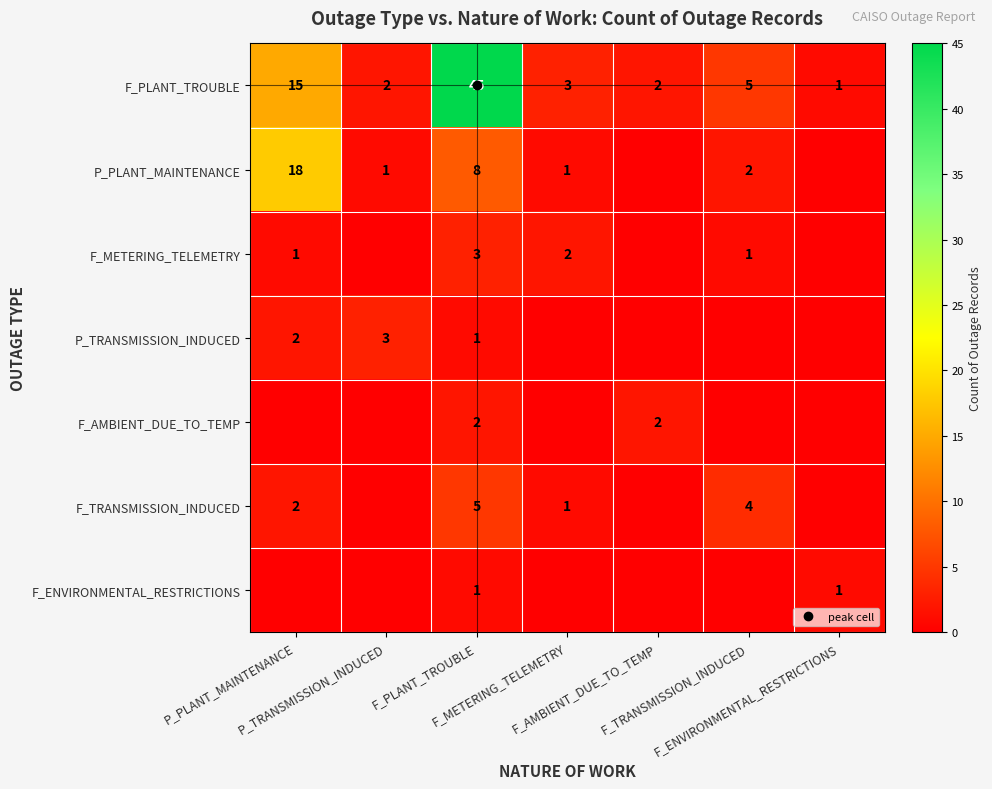

At how many categories does at least one series exceed 17?

2